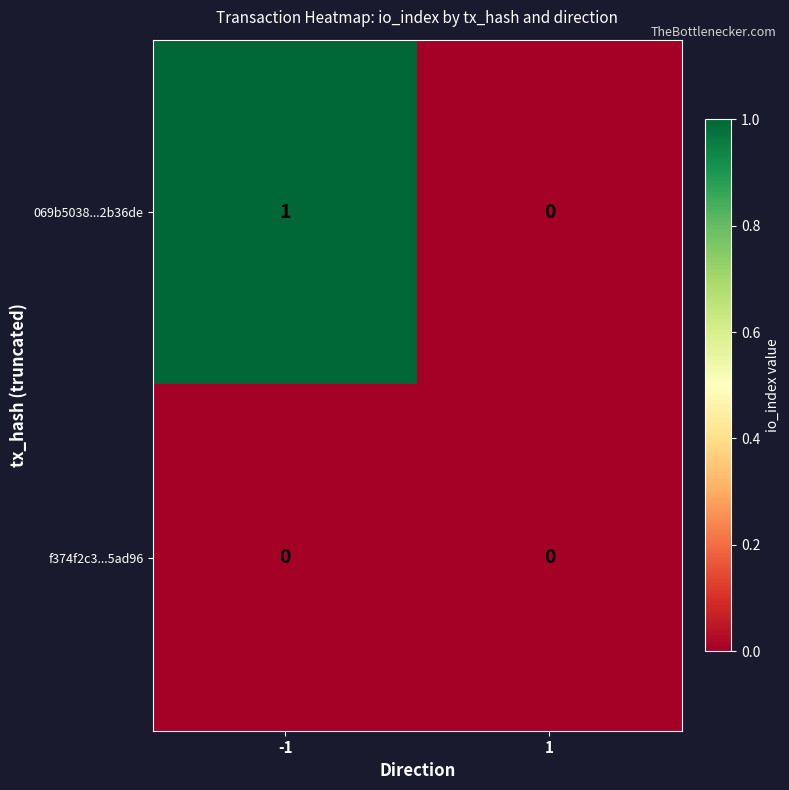

How many distinct data groups are displayed?

2